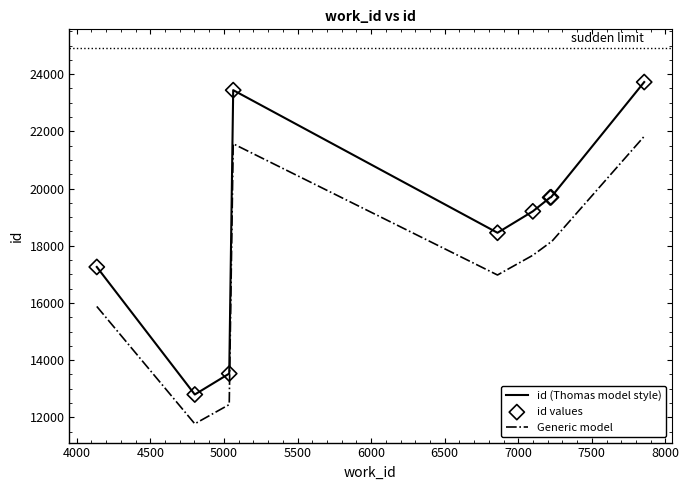

Which series has the largest total across all categories?

id (Thomas model style)